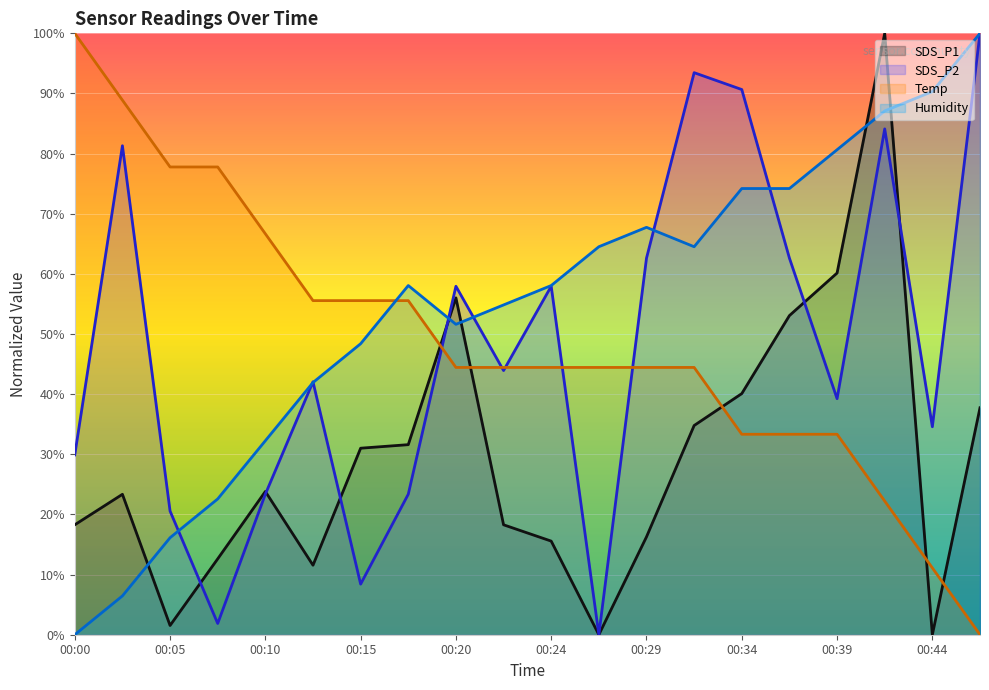

Reading left to right, what are all the values shown in this chart?

SDS_P1: 00:00=18.3	00:02=23.3	00:05=1.5	00:07=12.6	00:10=23.8	00:12=11.6	00:15=31.0	00:17=31.6	00:20=56.0	00:22=18.3	00:24=15.6	00:27=0.0	00:29=16.3	00:32=34.8	00:34=40.1	00:37=53.1	00:39=60.1	00:42=100.0	00:44=0.0	00:47=37.7
SDS_P2: 00:00=29.9	00:02=81.3	00:05=20.6	00:07=1.9	00:10=23.4	00:12=42.1	00:15=8.4	00:17=23.4	00:20=57.9	00:22=43.9	00:24=57.9	00:27=0.0	00:29=62.6	00:32=93.5	00:34=90.7	00:37=62.6	00:39=39.3	00:42=84.1	00:44=34.6	00:47=100.0
Temp: 00:00=100.0	00:02=88.9	00:05=77.8	00:07=77.8	00:10=66.7	00:12=55.6	00:15=55.6	00:17=55.6	00:20=44.4	00:22=44.4	00:24=44.4	00:27=44.4	00:29=44.4	00:32=44.4	00:34=33.3	00:37=33.3	00:39=33.3	00:42=22.2	00:44=11.1	00:47=0.0
Humidity: 00:00=0.0	00:02=6.5	00:05=16.1	00:07=22.6	00:10=32.3	00:12=41.9	00:15=48.4	00:17=58.1	00:20=51.6	00:22=54.8	00:24=58.1	00:27=64.5	00:29=67.7	00:32=64.5	00:34=74.2	00:37=74.2	00:39=80.6	00:42=87.1	00:44=90.3	00:47=100.0